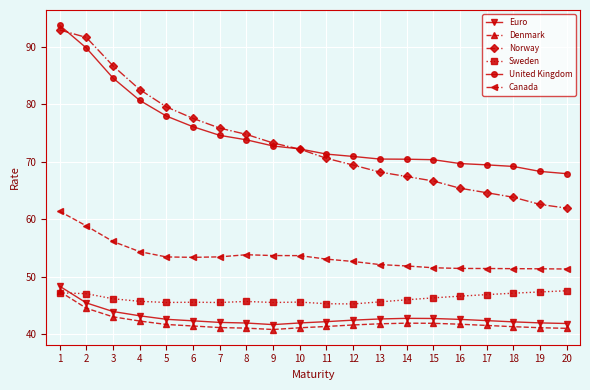

What is the difference between the maximum and minimum values in the Euro series?

6.7